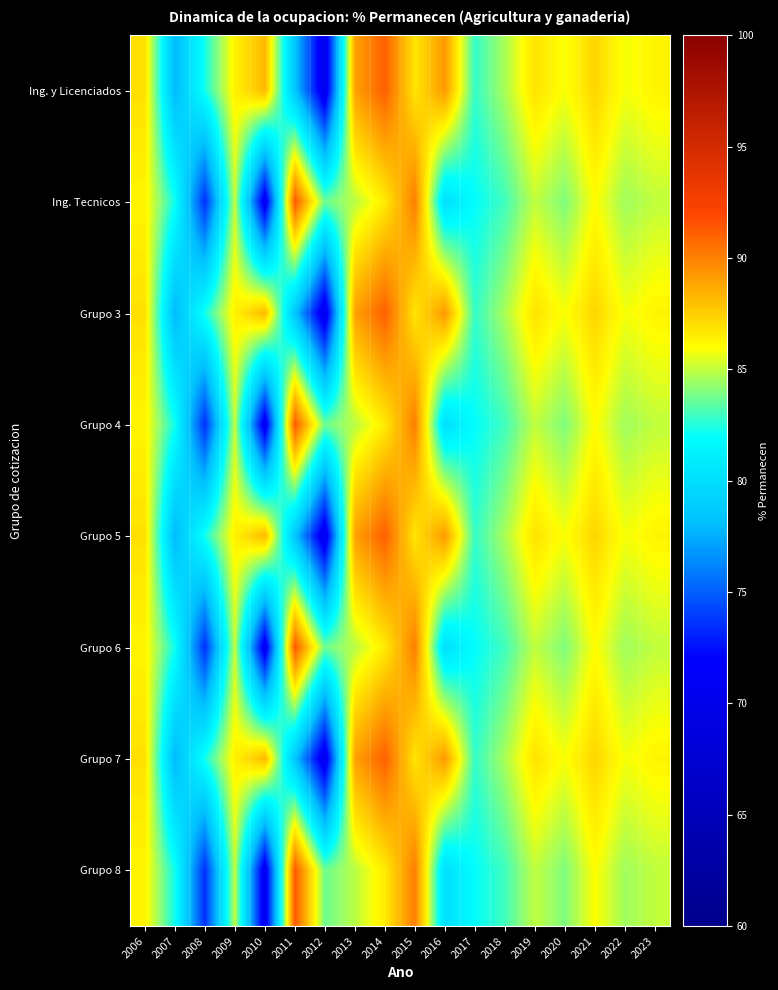

At which category is the sum across all series the highest?

2014